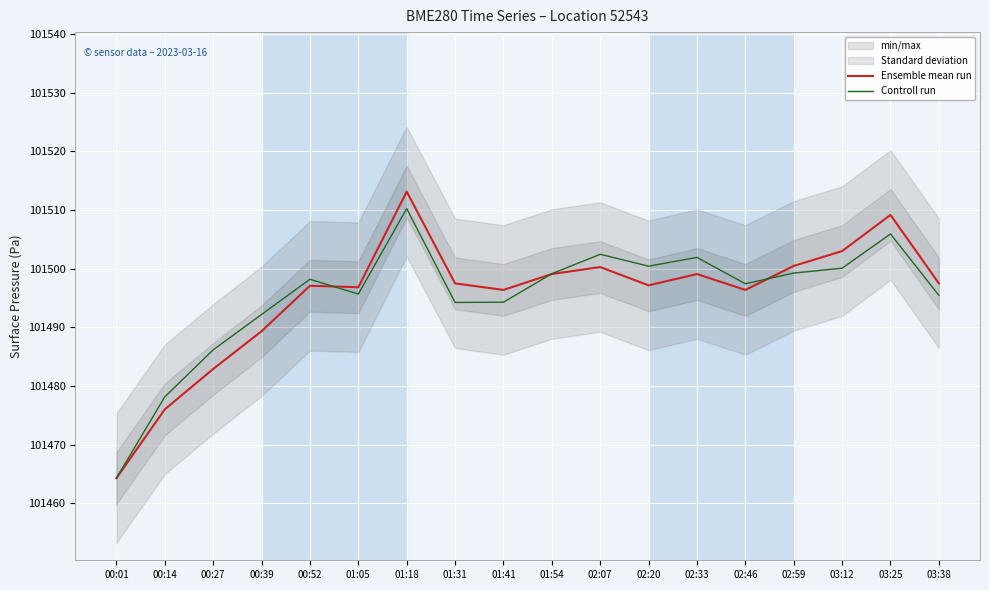

How many intersections are there between Ensemble mean run and Controll run?

3